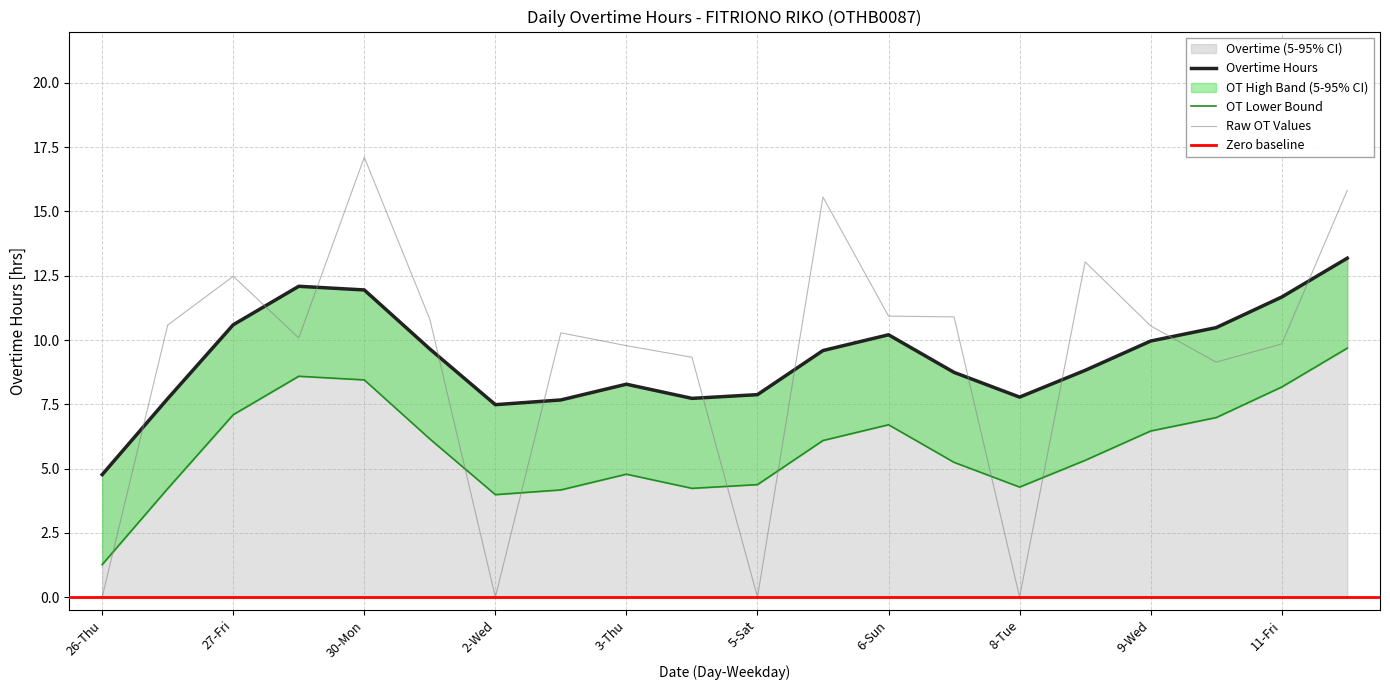

Where does the data first go above 10?

26-Thu(2)